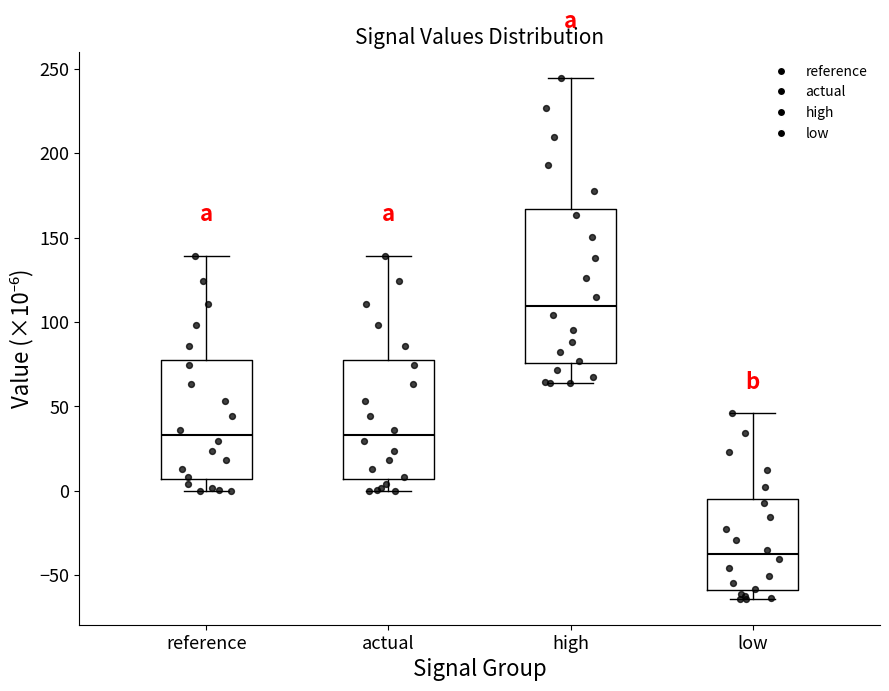

Which box is the tallest, from its lower edge to its upper edge?

high